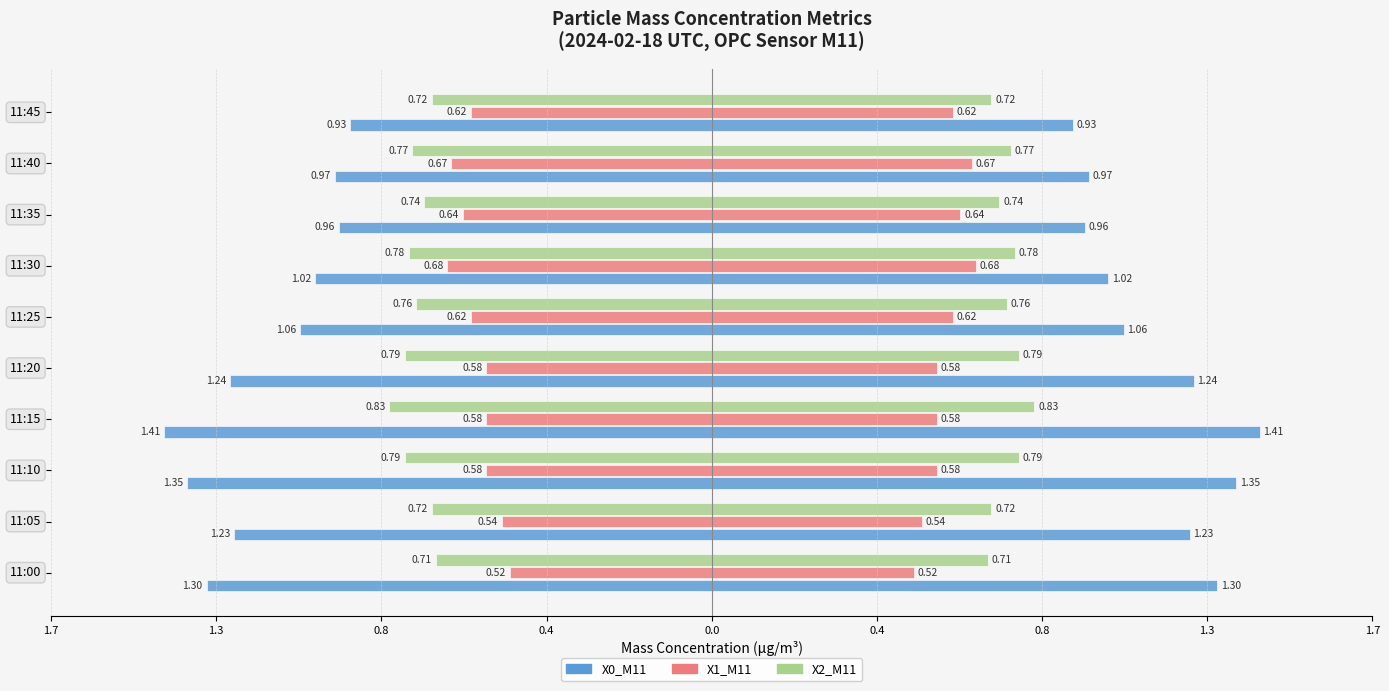

What is the difference between the maximum and minimum values in the X0_M11 series?

0.5